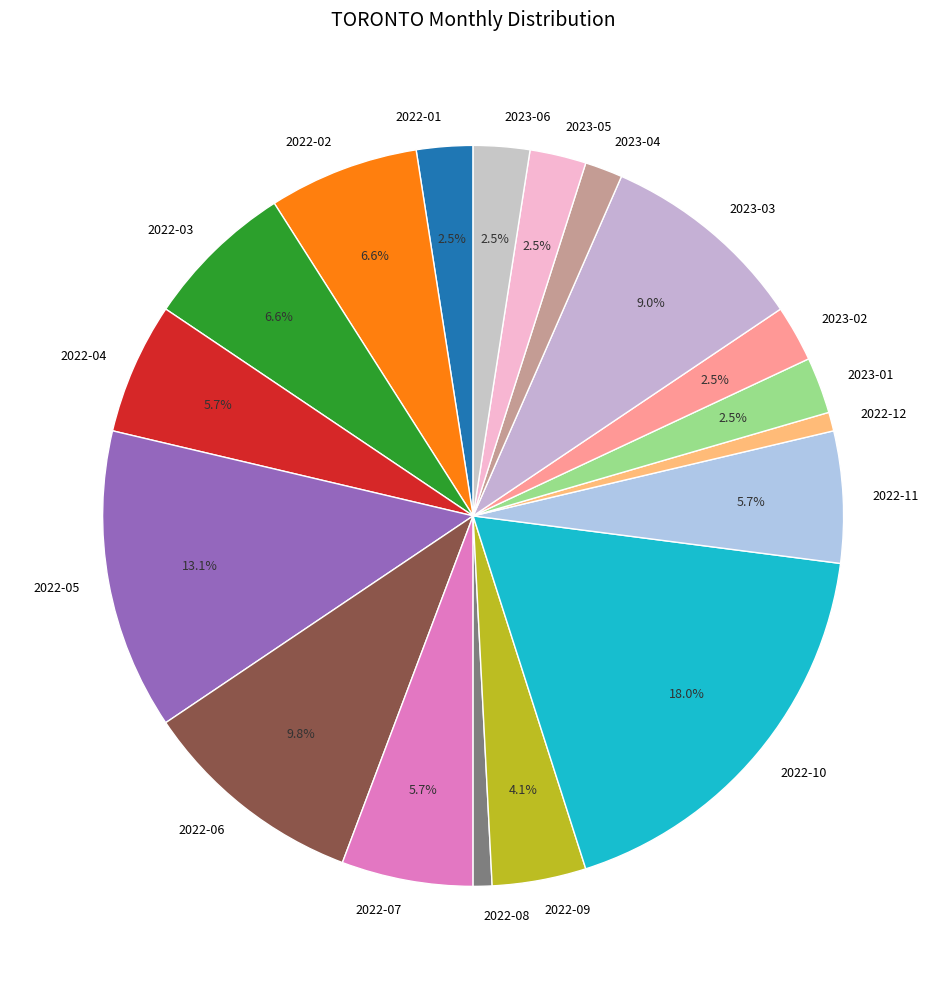

Is 2022-12 the majority of the pie?

No